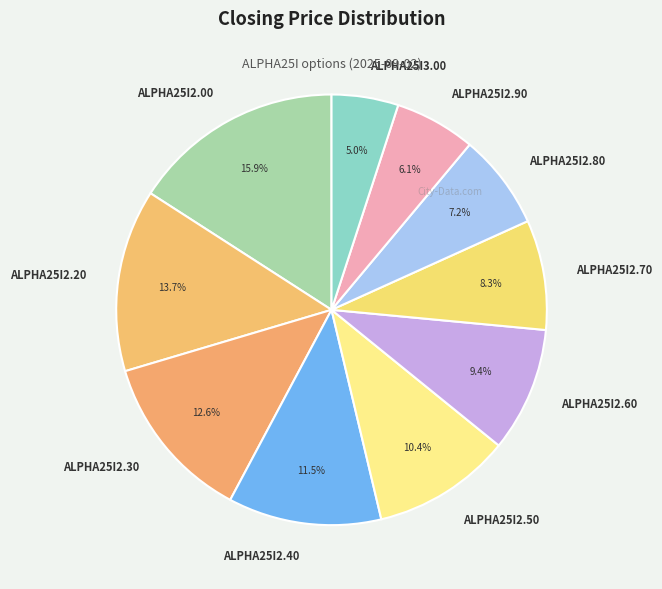

What percentage is the ALPHA25I2.20 slice, to the nearest percent?

14%